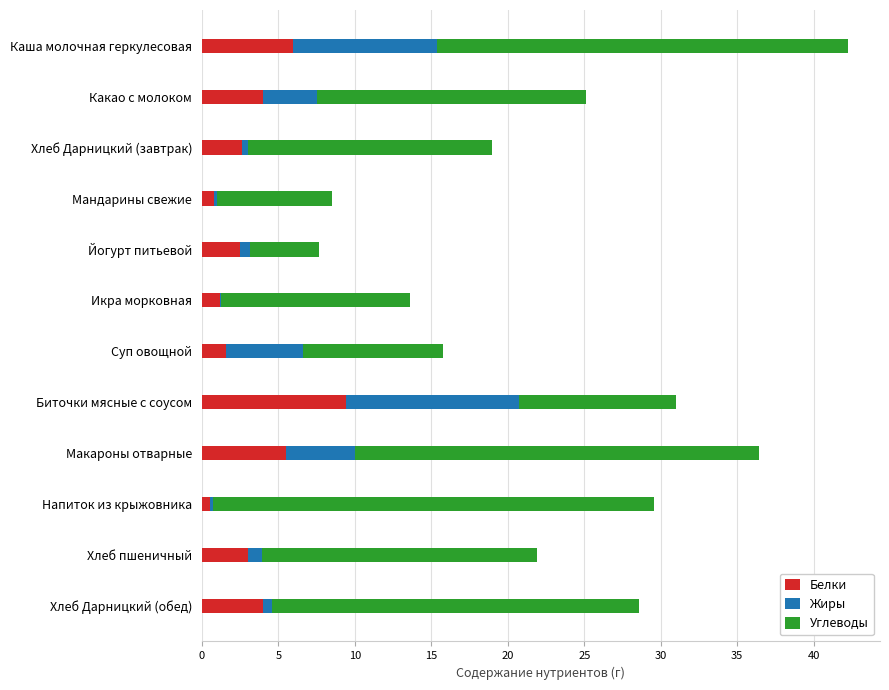

At which category is the sum across all series the highest?

Каша молочная геркулесовая